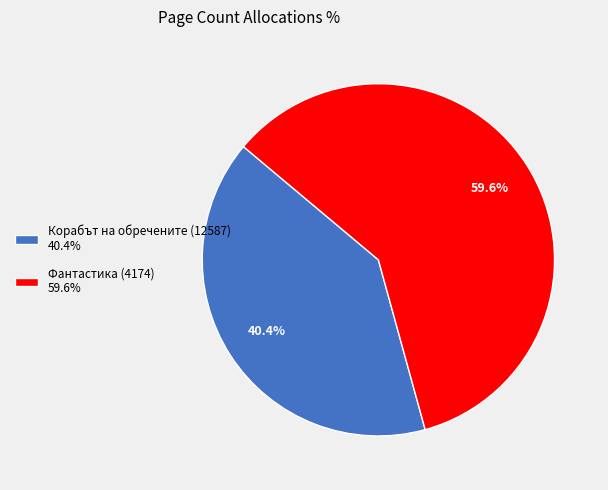

To the nearest percent, what is the difference between the largest and smallest slice percentages?

19%